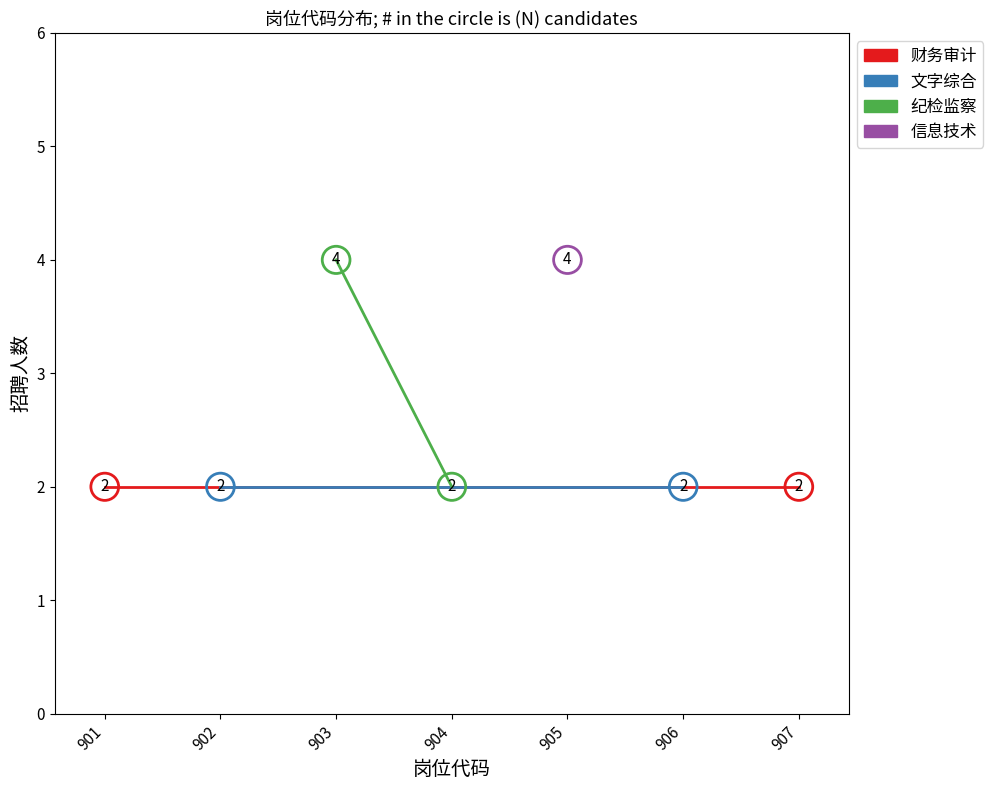

What is the value of the 财务审计 point at the 2nd from the left?

2